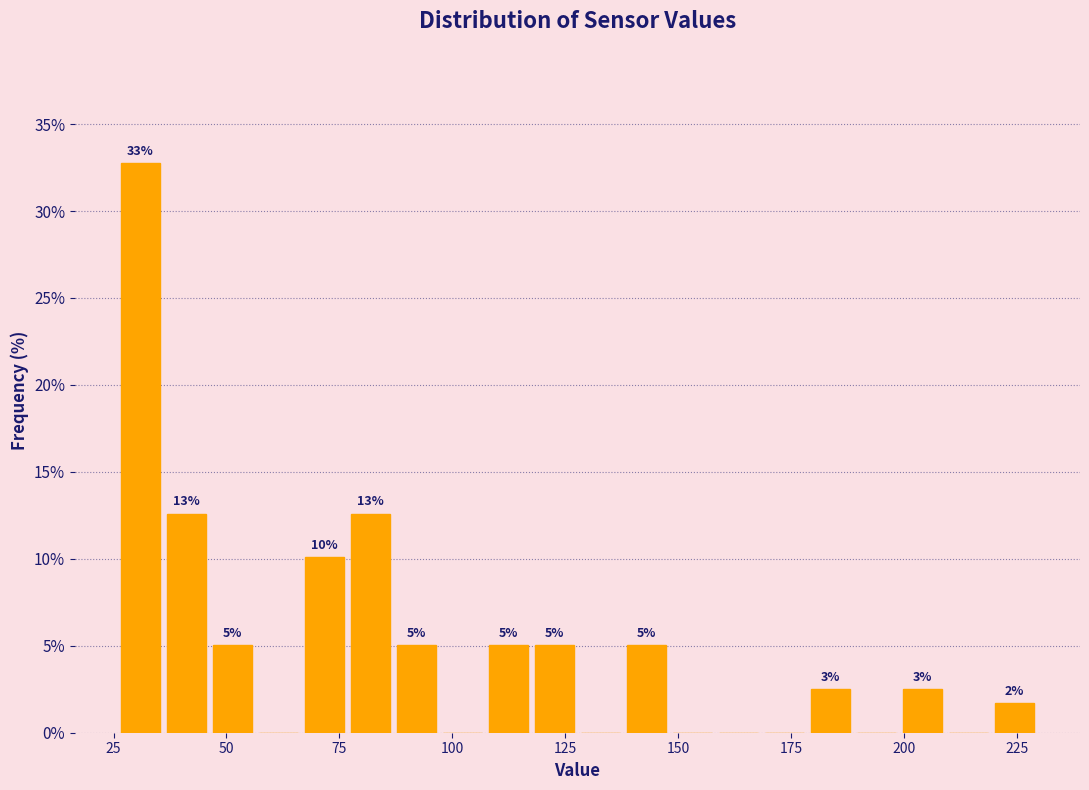

Read against the x-axis, roughly where is the centre of the tallest bar?

30